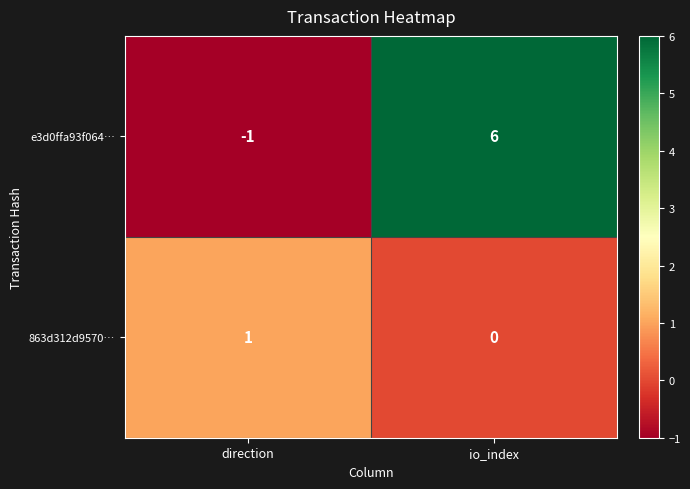

Reading left to right, list all the values displayed in this chart.

e3d0ffa93f064…: direction=-1	io_index=6
863d312d9570…: direction=1	io_index=0